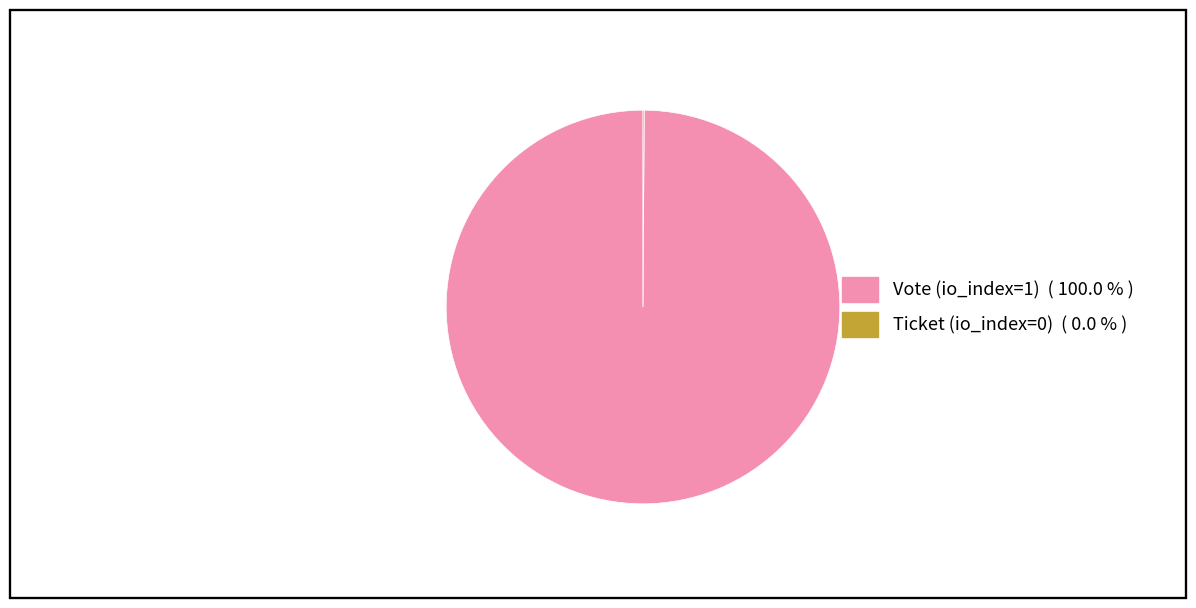

What is the largest slice in the pie chart?

Vote (io_index=1)